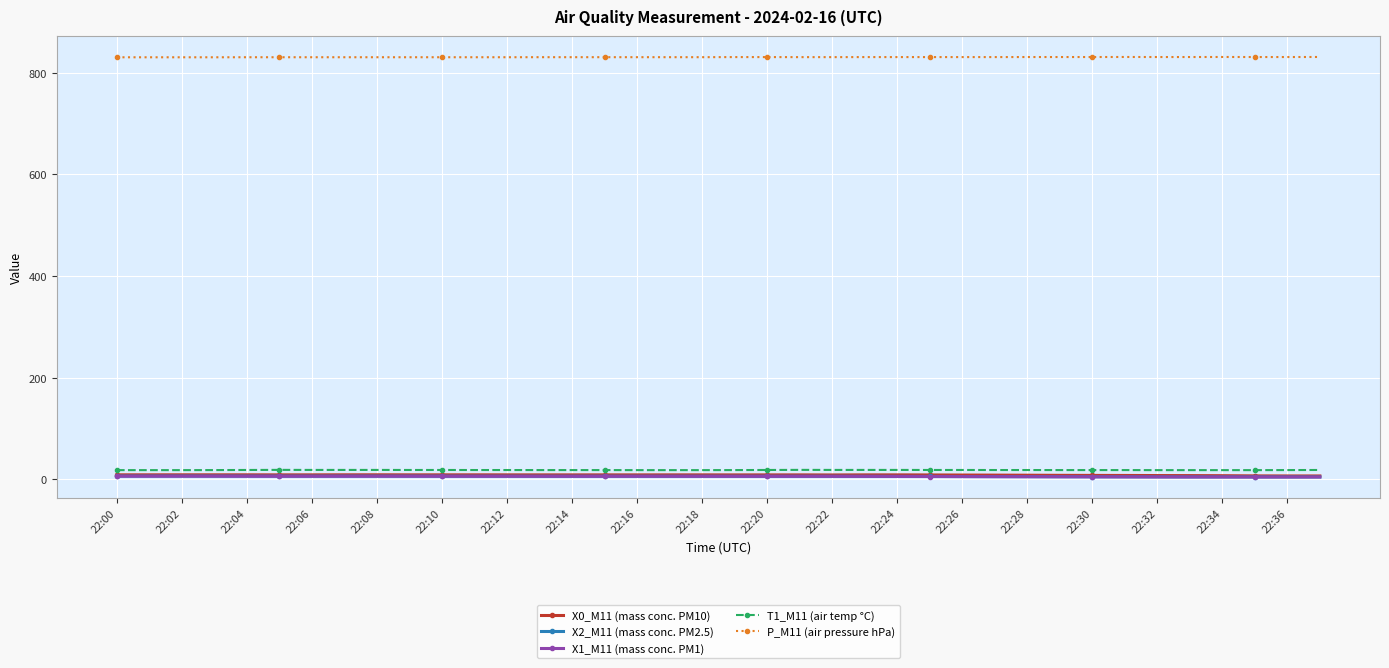

Which series has the largest total across all categories?

P_M11 (air pressure hPa)